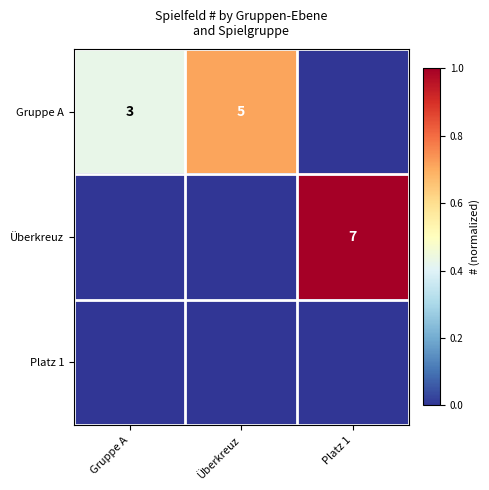

At how many categories does at least one series exceed 0?

3